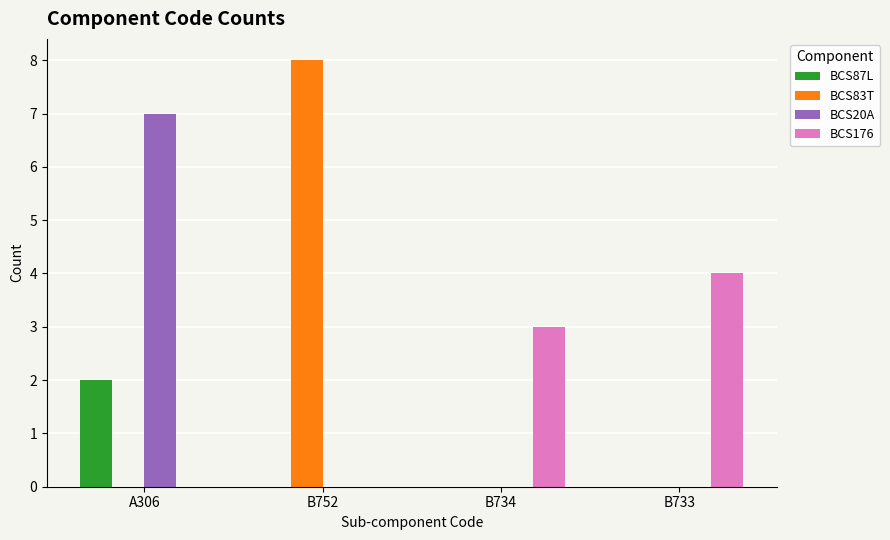

Reading left to right, what are all the values shown in this chart?

BCS87L: A306=2	B752=0	B734=0	B733=0
BCS83T: A306=0	B752=8	B734=0	B733=0
BCS20A: A306=7	B752=0	B734=0	B733=0
BCS176: A306=0	B752=0	B734=3	B733=4